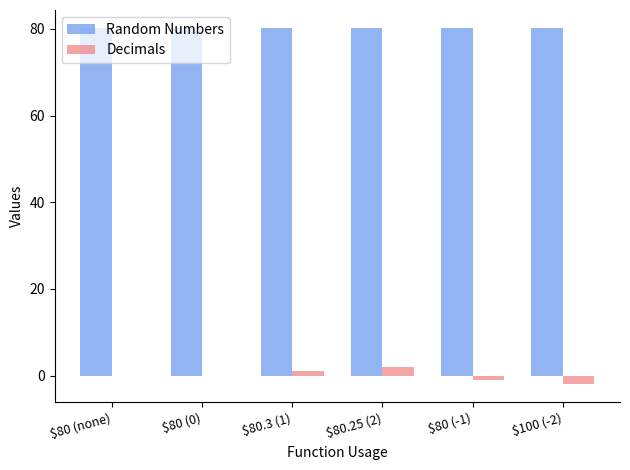

The value of Random Numbers at $80.25 (2) is 80.2. True or false?

True